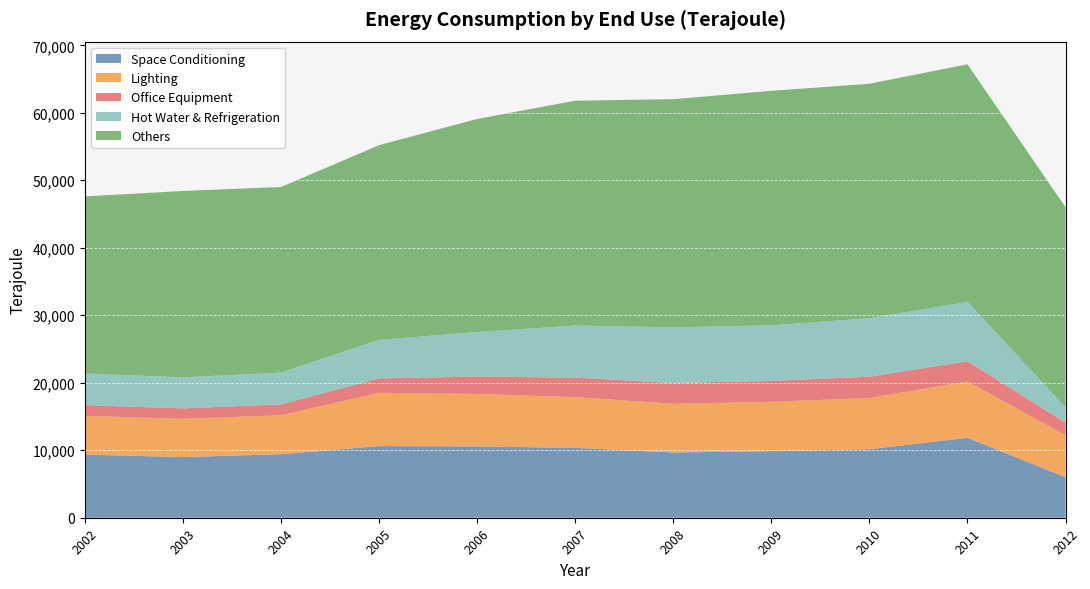

Reading right to left, extract all data points from this chart.

Space Conditioning: 2012=5994	2011=11842	2010=10154	2009=9860	2008=9672	2007=10348	2006=10572	2005=10619	2004=9414	2003=8992	2002=9351
Lighting: 2012=6228	2011=8334	2010=7586	2009=7321	2008=7207	2007=7527	2006=7766	2005=7888	2004=5773	2003=5667	2002=5745
Office Equipment: 2012=1856	2011=3012	2010=3156	2009=3087	2008=3092	2007=2881	2006=2573	2005=2138	2004=1613	2003=1546	2002=1589
Hot Water & Refrigeration: 2012=2283	2011=8815	2010=8659	2009=8231	2008=8255	2007=7714	2006=6616	2005=5705	2004=4712	2003=4597	2002=4679
Others: 2012=29646	2011=35181	2010=34746	2009=34751	2008=33790	2007=33321	2006=31558	2005=28855	2004=27490	2003=27617	2002=26241